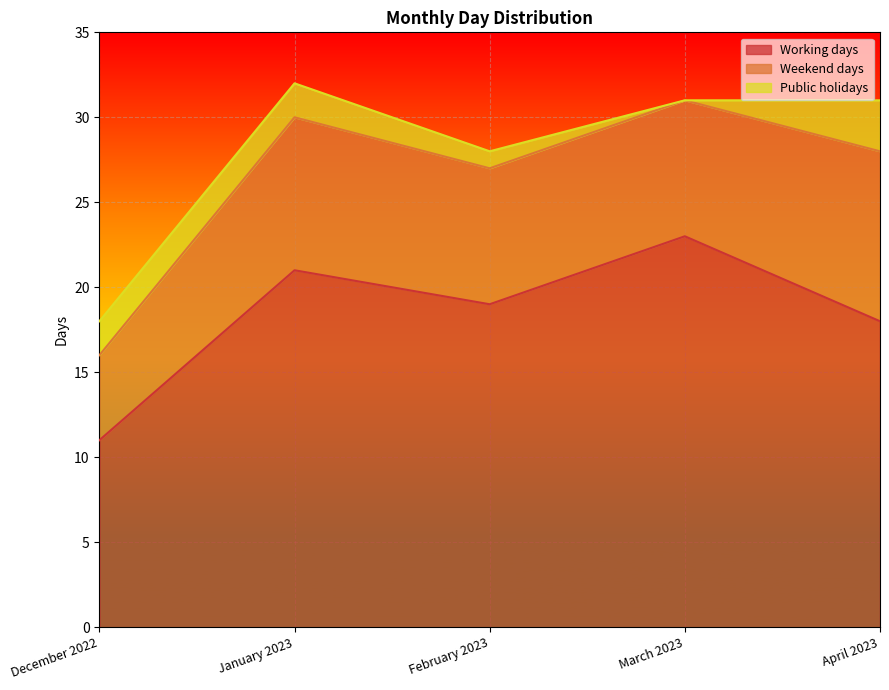

What position from the right is January 2023?

4